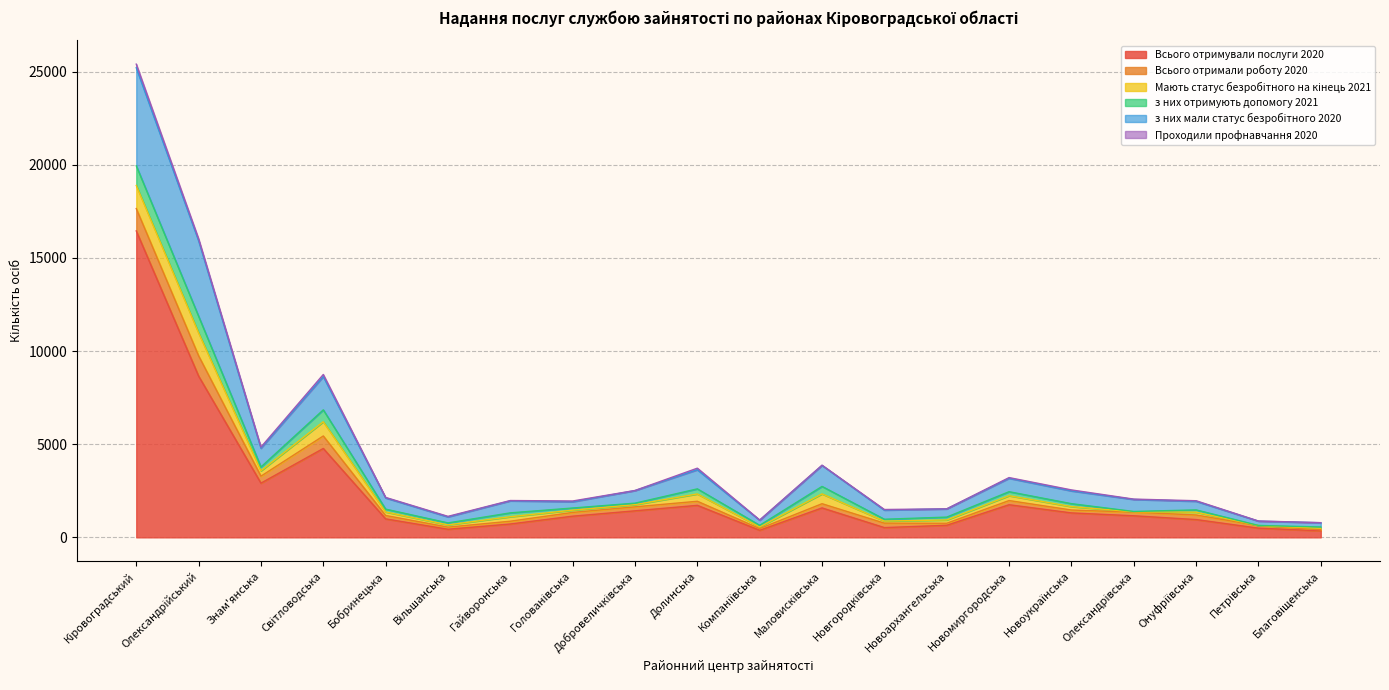

What is the difference between the highest and lowest values at Новгородківська?

492